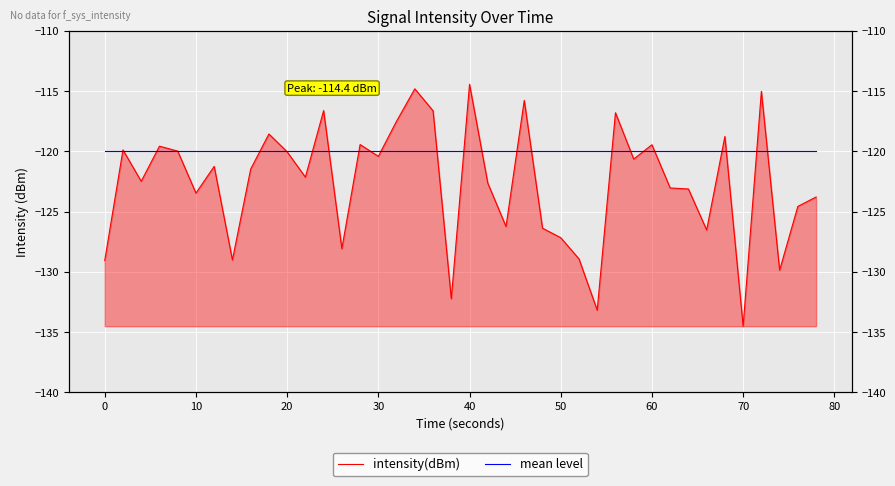

Reading right to left, transcribe all the data shown in this chart.

intensity(dBm): -123.8	-124.6	-129.9	-115.0	-134.5	-118.8	-126.5	-123.1	-123.0	-119.5	-120.6	-116.8	-133.2	-128.9	-127.2	-126.4	-115.8	-126.2	-122.6	-114.4	-132.2	-116.6	-114.8	-117.5	-120.4	-119.4	-128.1	-116.6	-122.1	-120.0	-118.6	-121.5	-129.0	-121.3	-123.5	-120.0	-119.6	-122.5	-119.9	-129.1
mean level: -120.0	-120.0	-120.0	-120.0	-120.0	-120.0	-120.0	-120.0	-120.0	-120.0	-120.0	-120.0	-120.0	-120.0	-120.0	-120.0	-120.0	-120.0	-120.0	-120.0	-120.0	-120.0	-120.0	-120.0	-120.0	-120.0	-120.0	-120.0	-120.0	-120.0	-120.0	-120.0	-120.0	-120.0	-120.0	-120.0	-120.0	-120.0	-120.0	-120.0